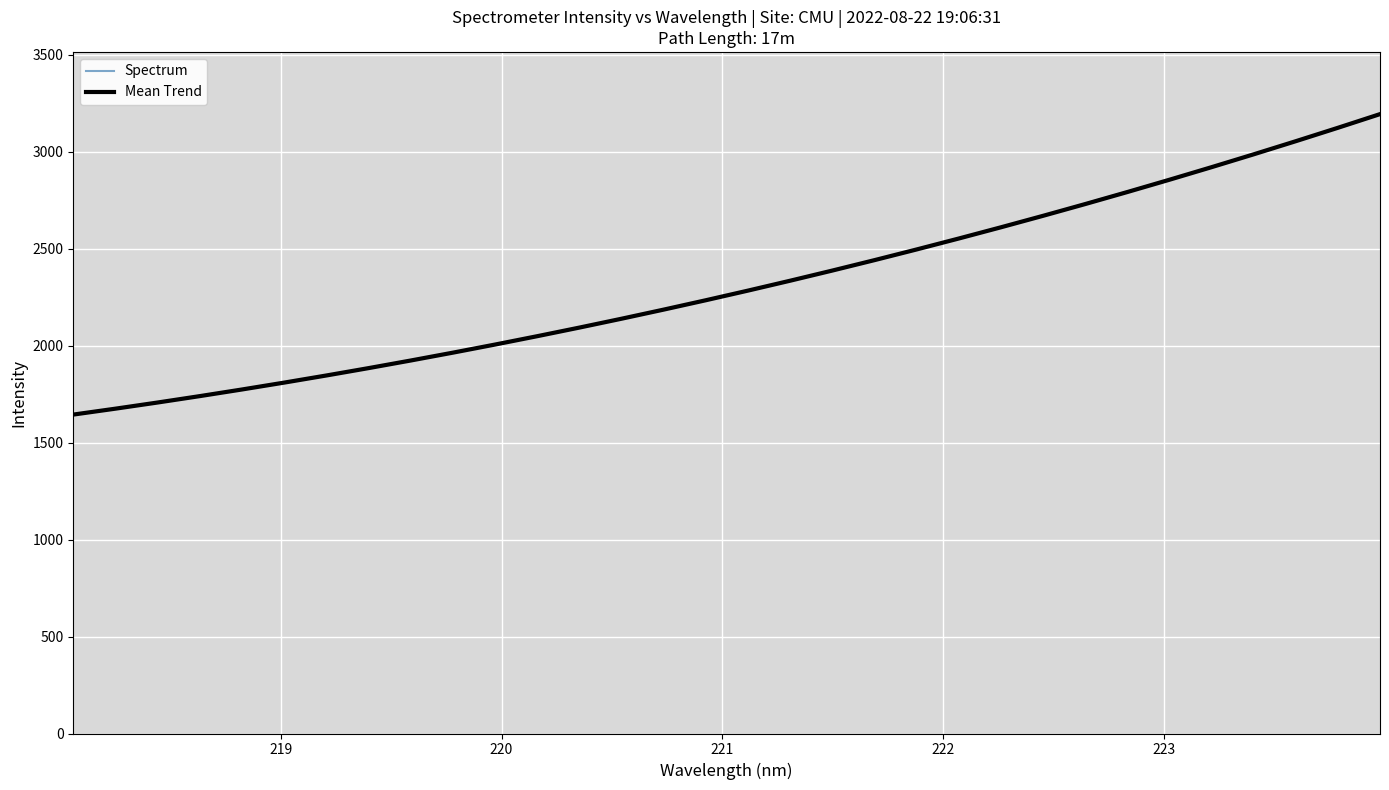

What is the minimum value for Spectrum?

1643.4